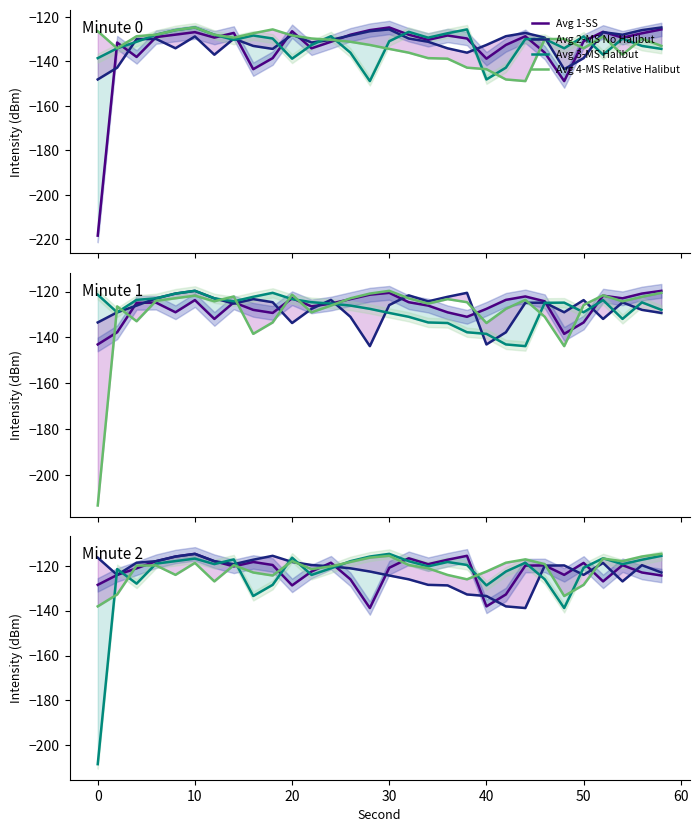

What is the smallest value displayed?

-218.4